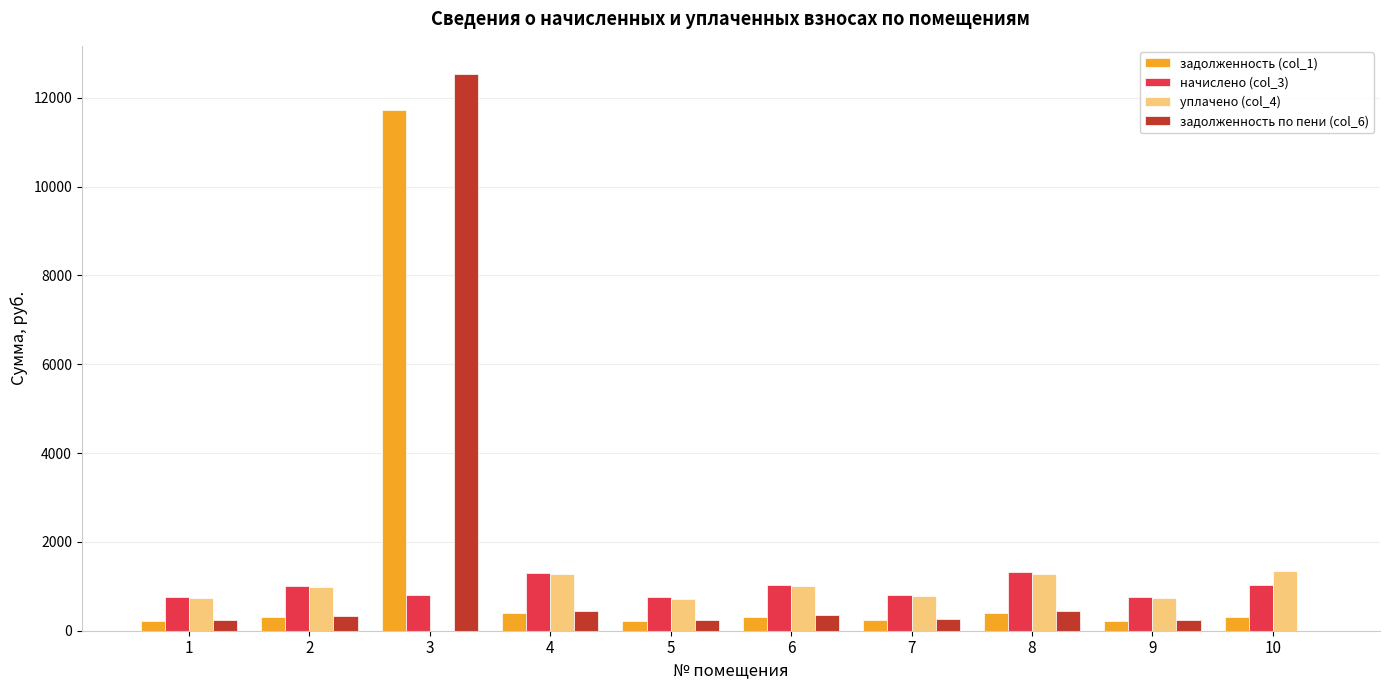

What is the greatest value displayed?

12539.9